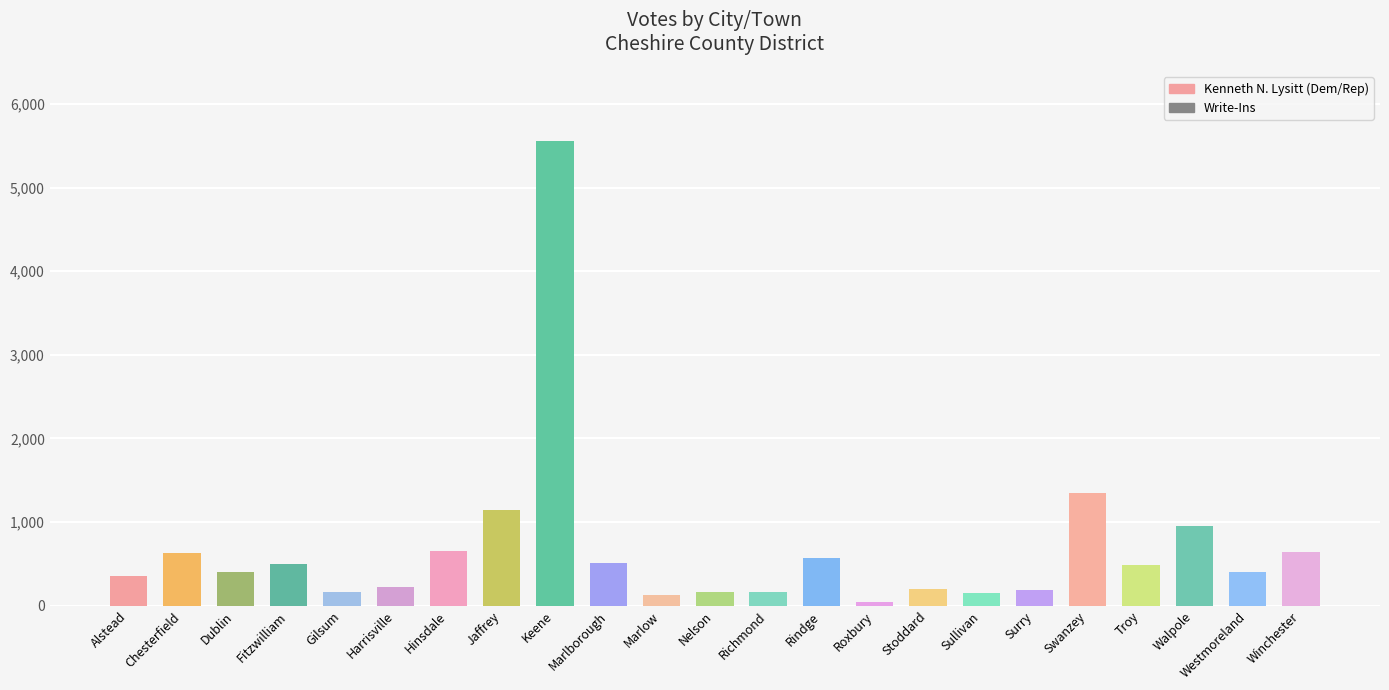

Reading right to left, transcribe all the data shown in this chart.

Kenneth N. Lysitt (Dem/Rep): 644	398	956	491	1343	189	148	197	50	569	162	160	130	507	5559	1145	660	223	159	497	409	631	352
Write-Ins: 0	0	0	0	0	0	0	0	0	0	0	0	3	0	0	0	0	0	0	0	0	0	0